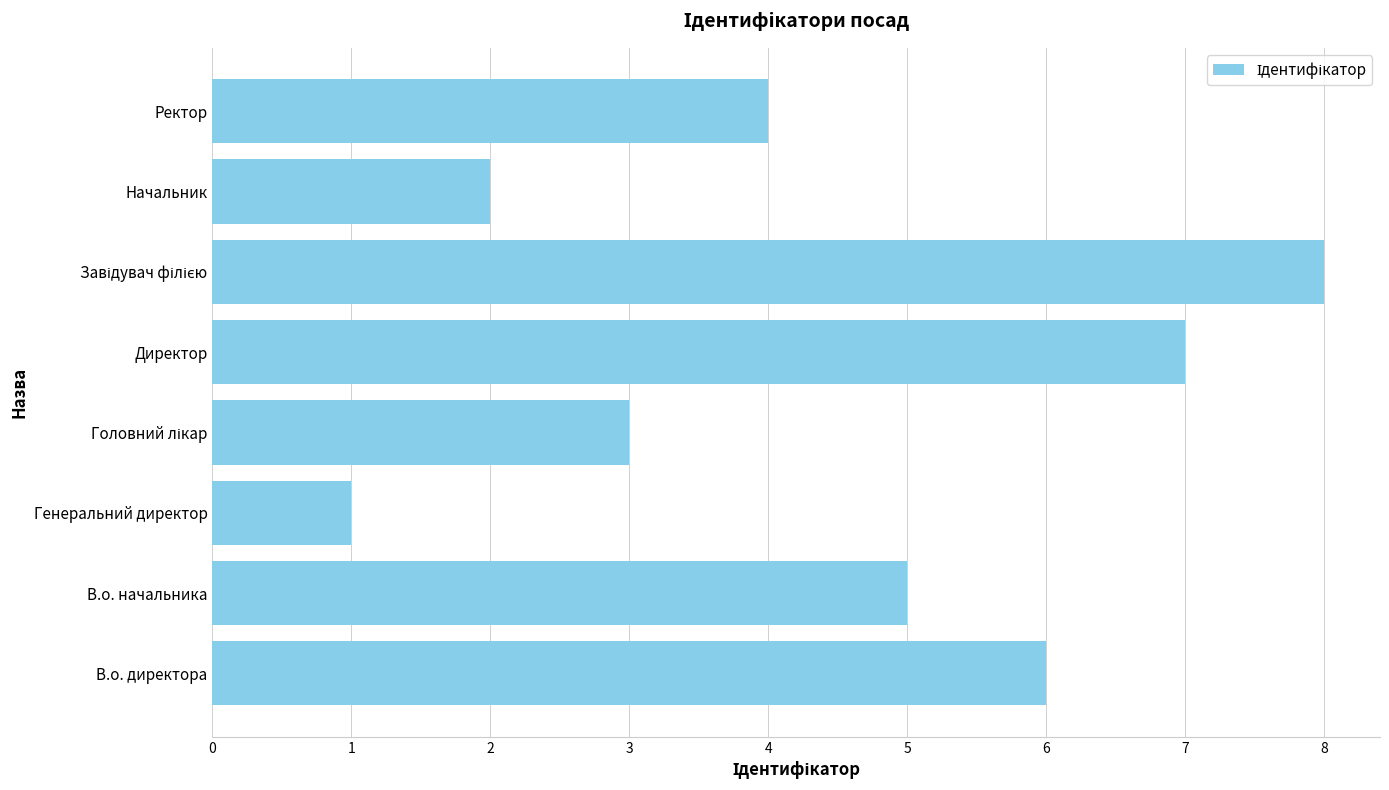

Reading bottom to top, transcribe all the data shown in this chart.

6	5	1	3	7	8	2	4